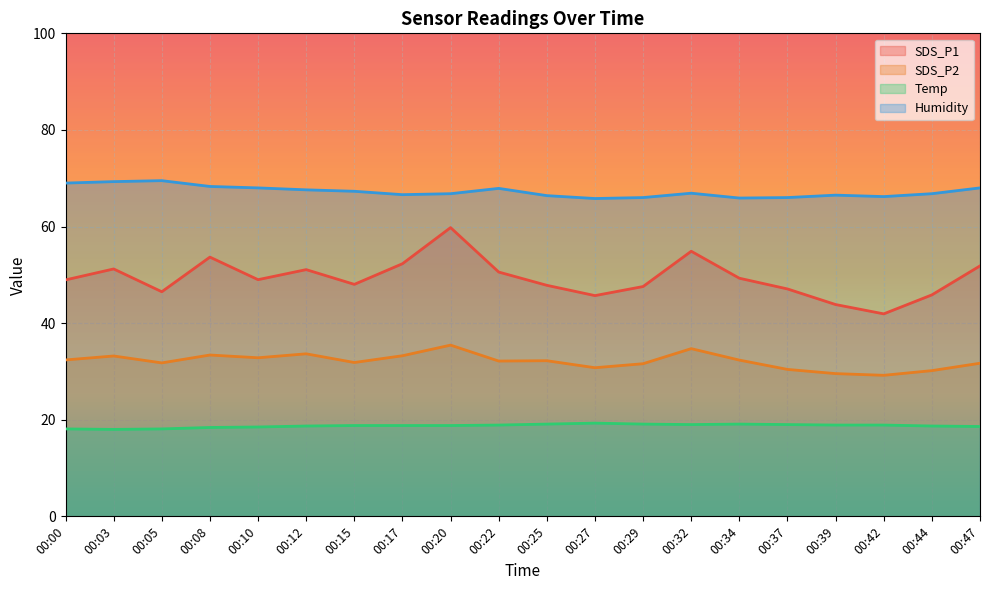

True or false: Humidity has a value of 66.0 at 00:37.

True